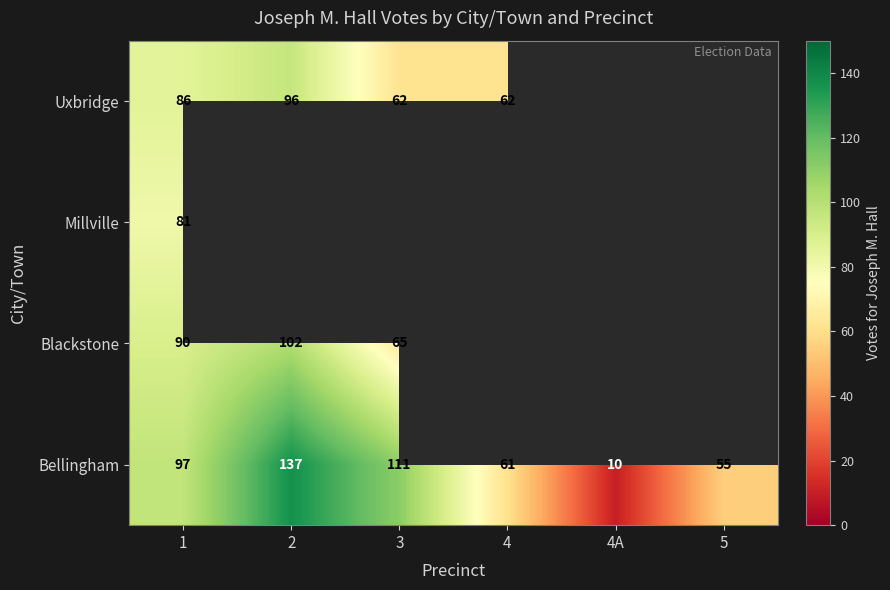

What is the difference between the second highest and minimum values in the Bellingham series?

101